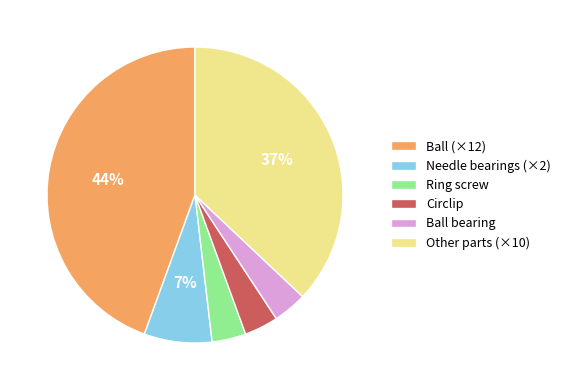

To the nearest percent, what percentage of the pie is Ball (×12)?

44%